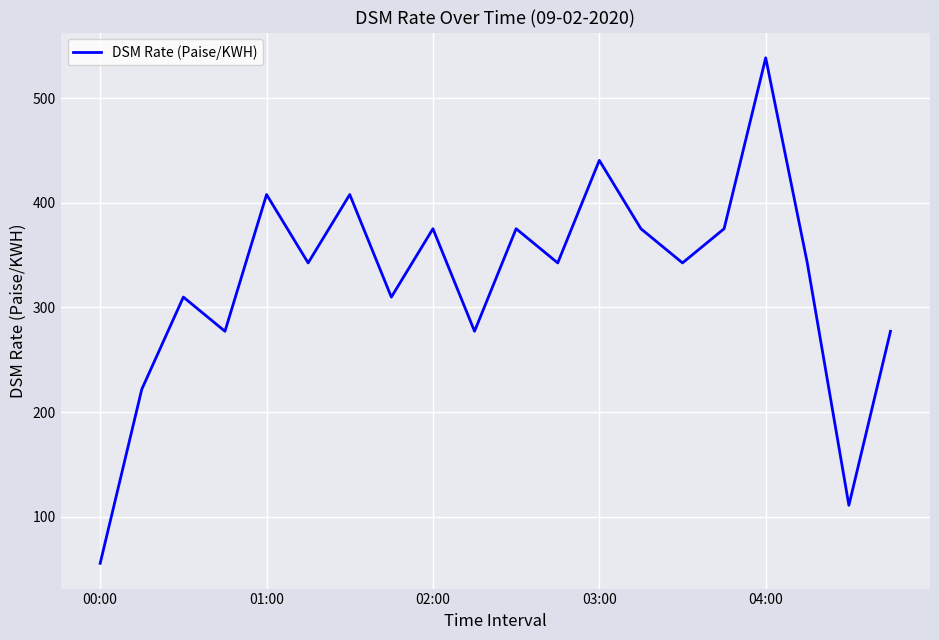

What is the greatest value displayed?

538.6